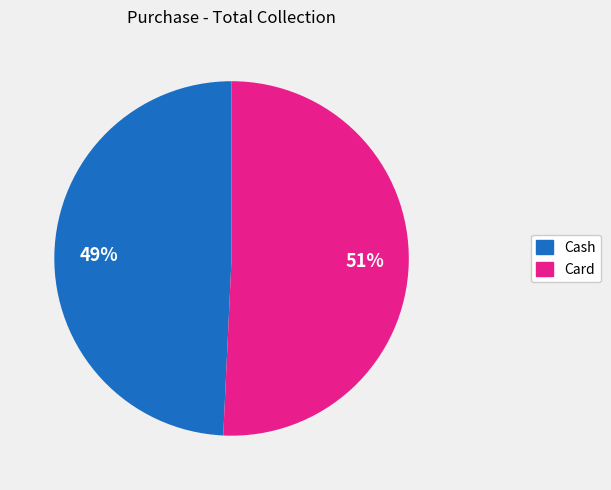

What is the ratio of the value at Cash to the value at Card?

1.0